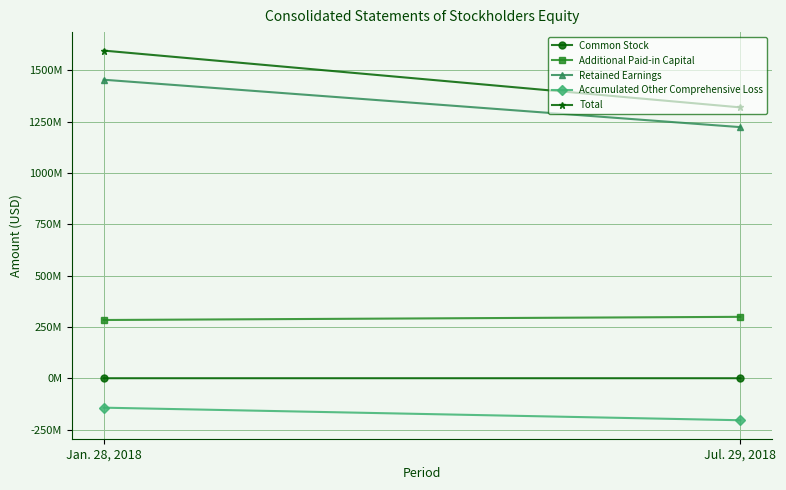

What is the label of the 1st point from the right?

Jul. 29, 2018